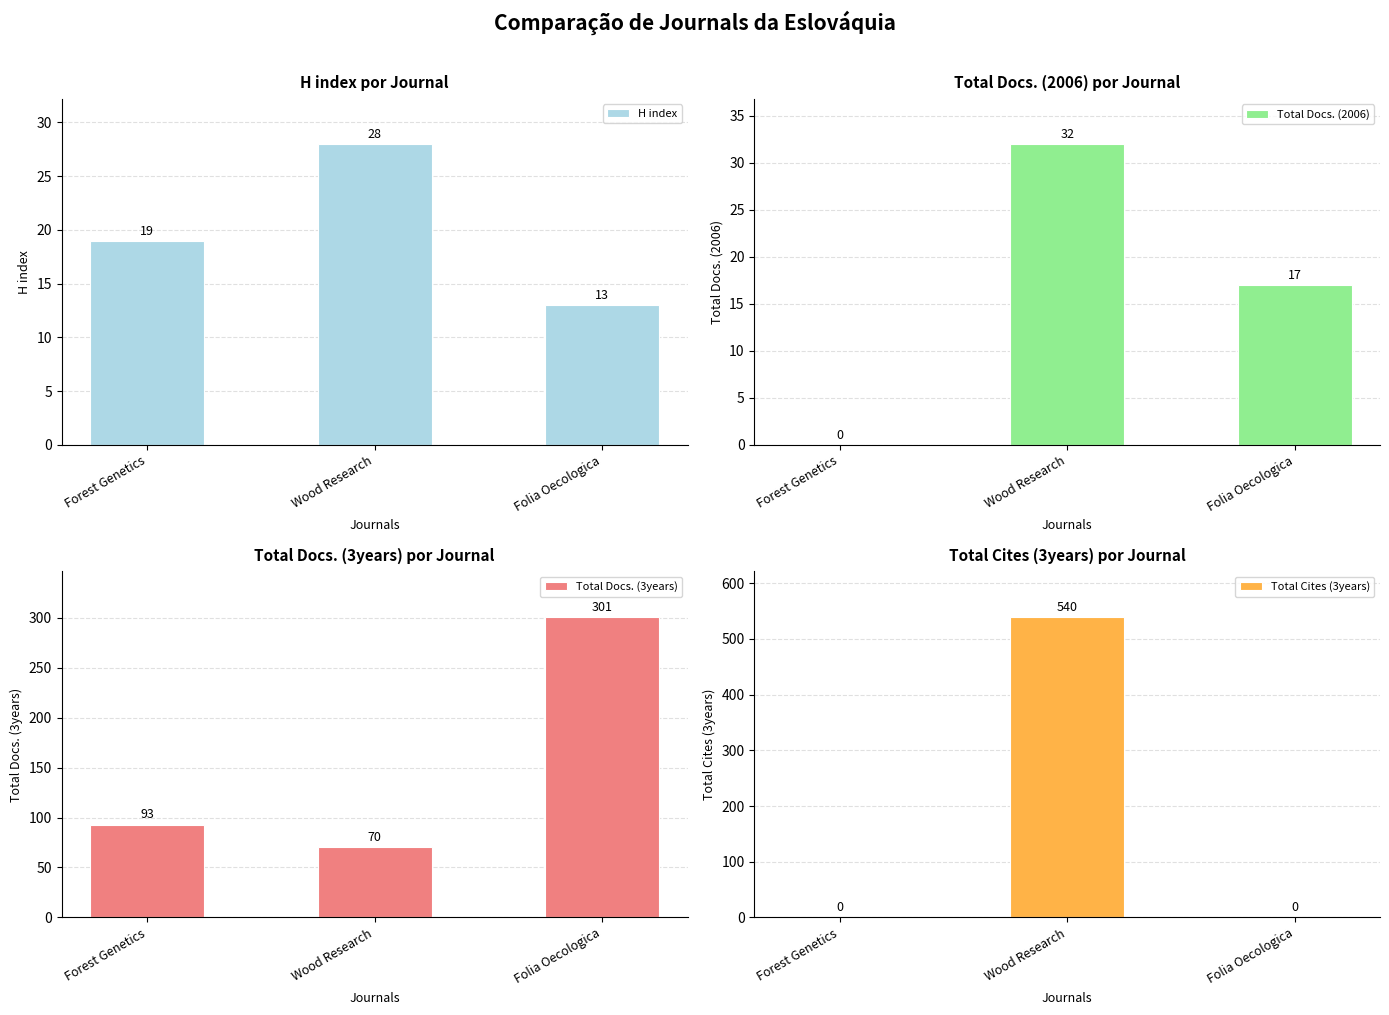

At which category does the chart reach its peak across all series?

Wood Research